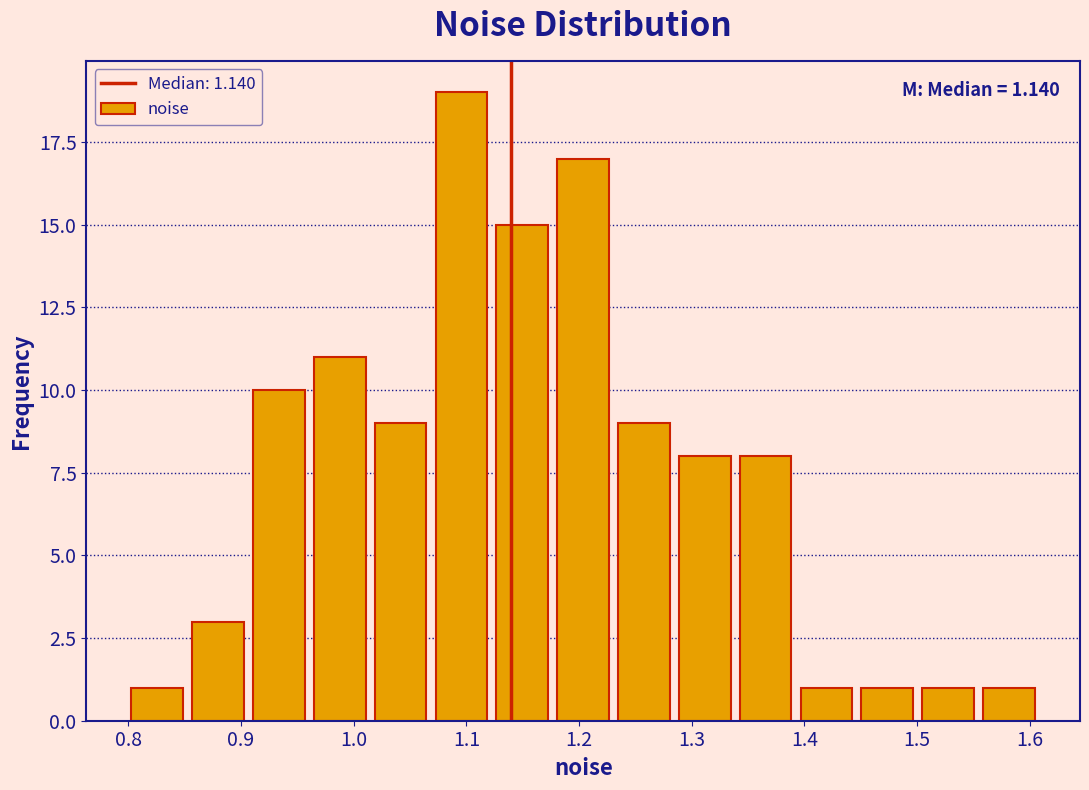

Which range on the x-axis has the tallest bar?

1.07 to 1.12